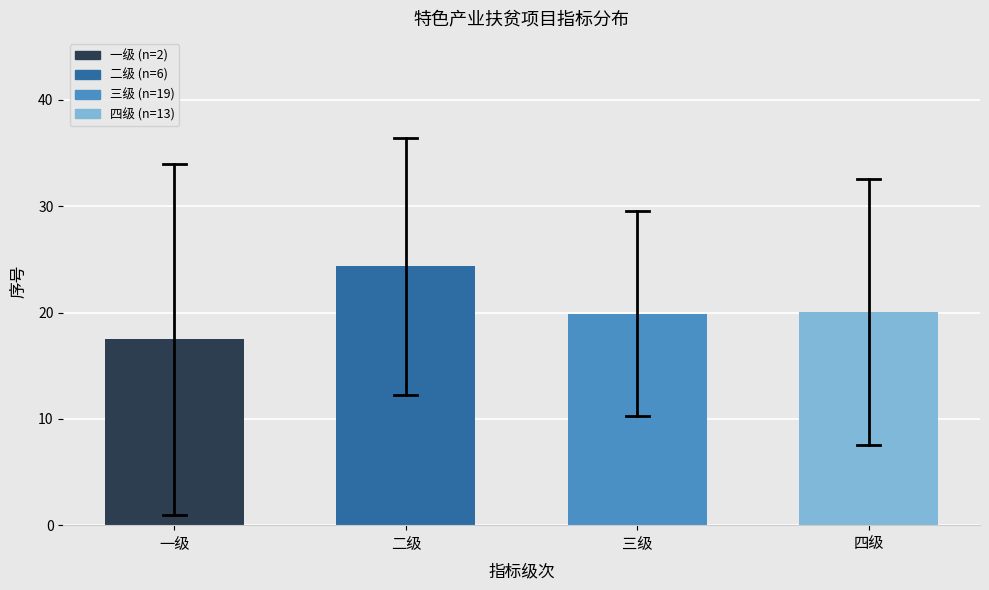

What is the change in value from 一级 to 三级?

+2.4